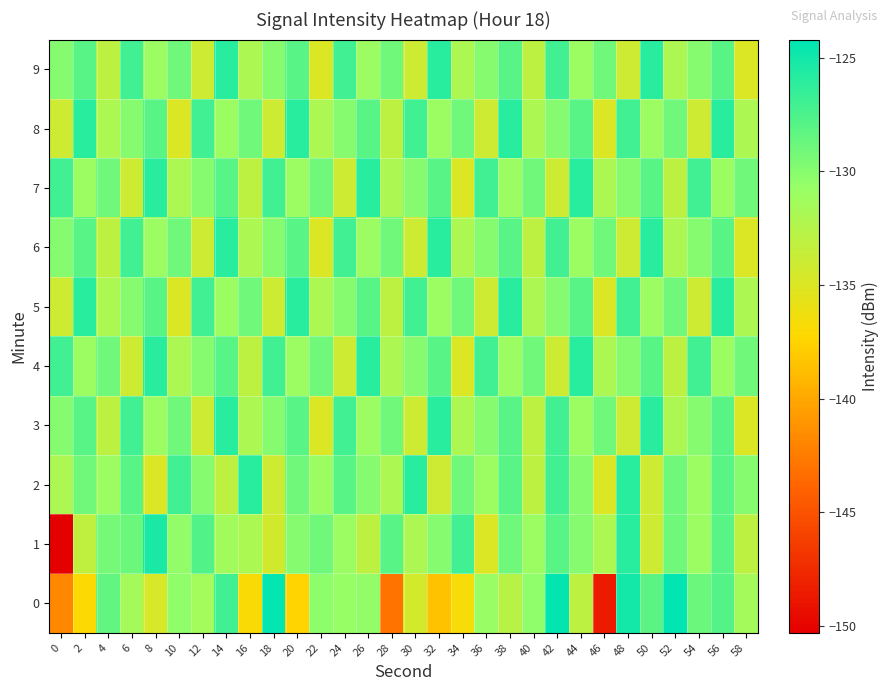

Reading left to right, extract all data points from this chart.

0: 0=-141.8	2=-137.1	4=-128.5	6=-131.5	8=-134.6	10=-130.4	12=-131.4	14=-127.1	16=-136.9	18=-124.4	20=-137.5	22=-130.2	24=-130.7	26=-130.4	28=-142.9	30=-134.4	32=-138.5	34=-136.7	36=-130.7	38=-132.7	40=-130.4	42=-124.3	44=-133.0	46=-148.6	48=-125.1	50=-128.1	52=-124.2	54=-128.9	56=-127.8	58=-131.5
1: 0=-150.3	2=-133.2	4=-129.2	6=-128.8	8=-125.3	10=-130.5	12=-127.7	14=-131.3	16=-131.9	18=-134.4	20=-130.0	22=-129.0	24=-131.0	26=-133.0	28=-128.0	30=-132.0	32=-130.0	34=-127.0	36=-135.0	38=-129.0	40=-131.0	42=-128.0	44=-130.0	46=-132.0	48=-126.0	50=-134.0	52=-129.0	54=-131.0	56=-128.0	58=-133.0
2: 0=-132.0	2=-129.0	4=-131.0	6=-128.0	8=-135.0	10=-127.0	12=-130.0	14=-133.0	16=-126.0	18=-134.0	20=-129.0	22=-131.0	24=-128.0	26=-130.0	28=-132.0	30=-126.0	32=-134.0	34=-129.0	36=-131.0	38=-128.0	40=-133.0	42=-127.0	44=-130.0	46=-135.0	48=-126.0	50=-134.0	52=-129.0	54=-131.0	56=-128.0	58=-130.0
3: 0=-130.0	2=-128.0	4=-133.0	6=-127.0	8=-131.0	10=-129.0	12=-134.0	14=-126.0	16=-132.0	18=-130.0	20=-128.0	22=-135.0	24=-127.0	26=-131.0	28=-129.0	30=-134.0	32=-126.0	34=-132.0	36=-130.0	38=-128.0	40=-133.0	42=-127.0	44=-131.0	46=-129.0	48=-134.0	50=-126.0	52=-132.0	54=-130.0	56=-128.0	58=-135.0
4: 0=-127.0	2=-131.0	4=-129.0	6=-134.0	8=-126.0	10=-132.0	12=-130.0	14=-128.0	16=-133.0	18=-127.0	20=-131.0	22=-129.0	24=-134.0	26=-126.0	28=-132.0	30=-130.0	32=-128.0	34=-135.0	36=-127.0	38=-131.0	40=-129.0	42=-134.0	44=-126.0	46=-132.0	48=-130.0	50=-128.0	52=-133.0	54=-127.0	56=-131.0	58=-129.0
5: 0=-134.0	2=-126.0	4=-132.0	6=-130.0	8=-128.0	10=-135.0	12=-127.0	14=-131.0	16=-129.0	18=-134.0	20=-126.0	22=-132.0	24=-130.0	26=-128.0	28=-133.0	30=-127.0	32=-131.0	34=-129.0	36=-134.0	38=-126.0	40=-132.0	42=-130.0	44=-128.0	46=-135.0	48=-127.0	50=-131.0	52=-129.0	54=-134.0	56=-126.0	58=-132.0
6: 0=-130.0	2=-128.0	4=-133.0	6=-127.0	8=-131.0	10=-129.0	12=-134.0	14=-126.0	16=-132.0	18=-130.0	20=-128.0	22=-135.0	24=-127.0	26=-131.0	28=-129.0	30=-134.0	32=-126.0	34=-132.0	36=-130.0	38=-128.0	40=-133.0	42=-127.0	44=-131.0	46=-129.0	48=-134.0	50=-126.0	52=-132.0	54=-130.0	56=-128.0	58=-135.0
7: 0=-127.0	2=-131.0	4=-129.0	6=-134.0	8=-126.0	10=-132.0	12=-130.0	14=-128.0	16=-133.0	18=-127.0	20=-131.0	22=-129.0	24=-134.0	26=-126.0	28=-132.0	30=-130.0	32=-128.0	34=-135.0	36=-127.0	38=-131.0	40=-129.0	42=-134.0	44=-126.0	46=-132.0	48=-130.0	50=-128.0	52=-133.0	54=-127.0	56=-131.0	58=-129.0
8: 0=-134.0	2=-126.0	4=-132.0	6=-130.0	8=-128.0	10=-135.0	12=-127.0	14=-131.0	16=-129.0	18=-134.0	20=-126.0	22=-132.0	24=-130.0	26=-128.0	28=-133.0	30=-127.0	32=-131.0	34=-129.0	36=-134.0	38=-126.0	40=-132.0	42=-130.0	44=-128.0	46=-135.0	48=-127.0	50=-131.0	52=-129.0	54=-134.0	56=-126.0	58=-132.0
9: 0=-130.0	2=-128.0	4=-133.0	6=-127.0	8=-131.0	10=-129.0	12=-134.0	14=-126.0	16=-132.0	18=-130.0	20=-128.0	22=-135.0	24=-127.0	26=-131.0	28=-129.0	30=-134.0	32=-126.0	34=-132.0	36=-130.0	38=-128.0	40=-133.0	42=-127.0	44=-131.0	46=-129.0	48=-134.0	50=-126.0	52=-132.0	54=-130.0	56=-128.0	58=-135.0